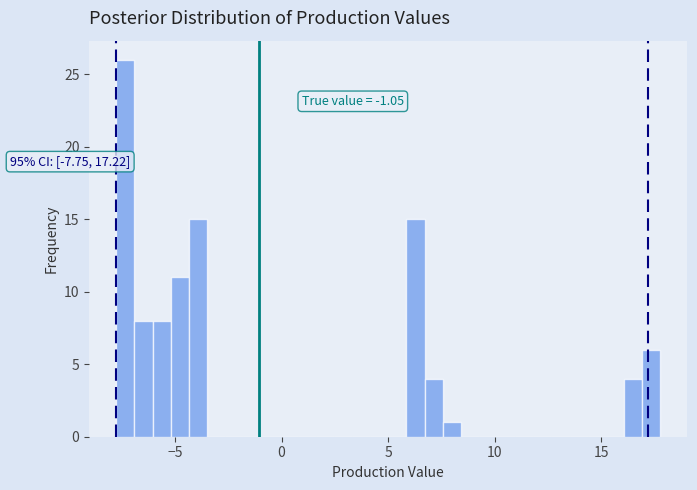

Read against the x-axis, roughly where is the centre of the tallest bar?

-7.5